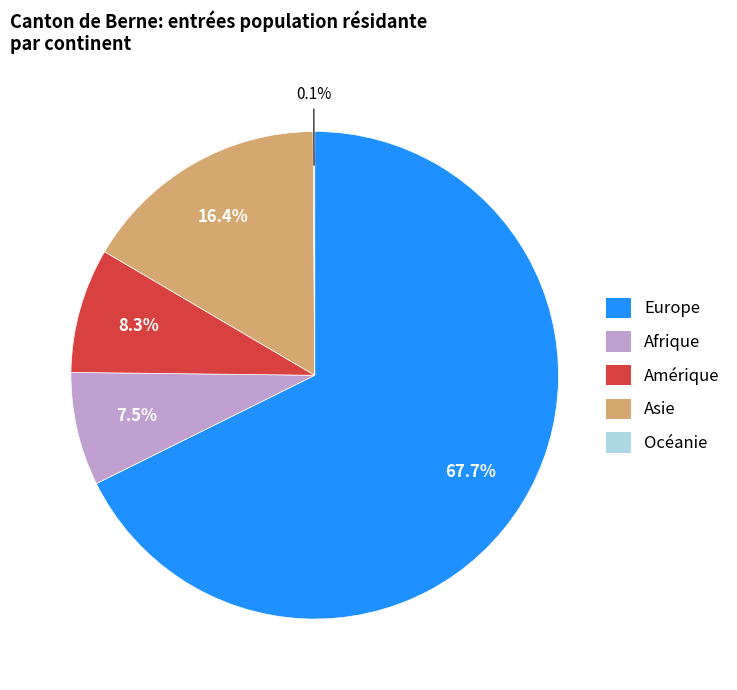

Combined, do Asie and Amérique account for over 50%?

No